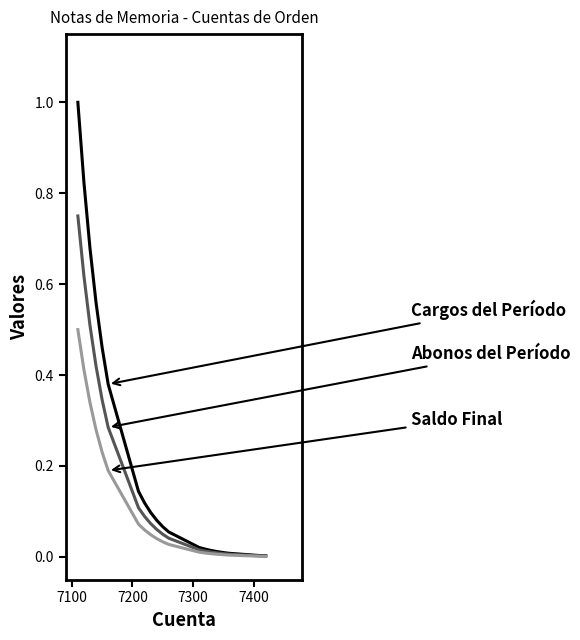

What is the maximum value shown in the chart?

1.0